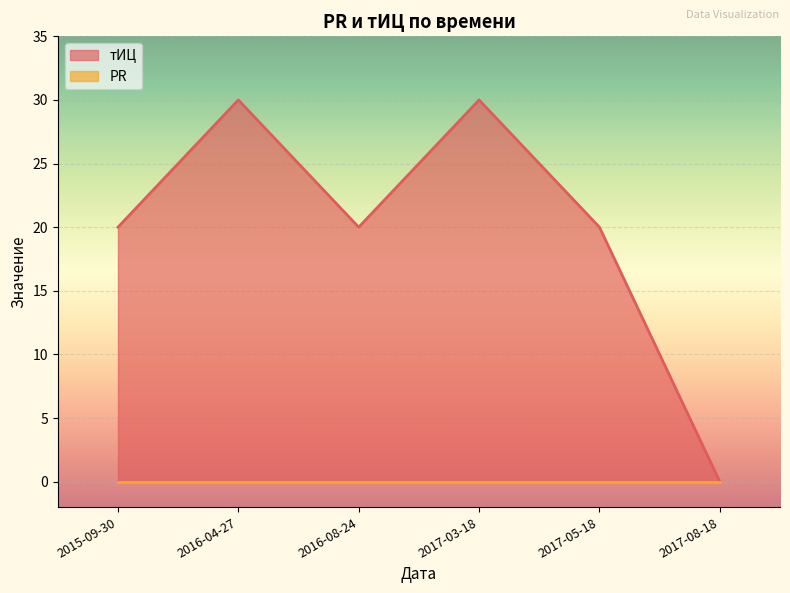

What is the difference between the values at 2017-08-18 and 2016-04-27?

30